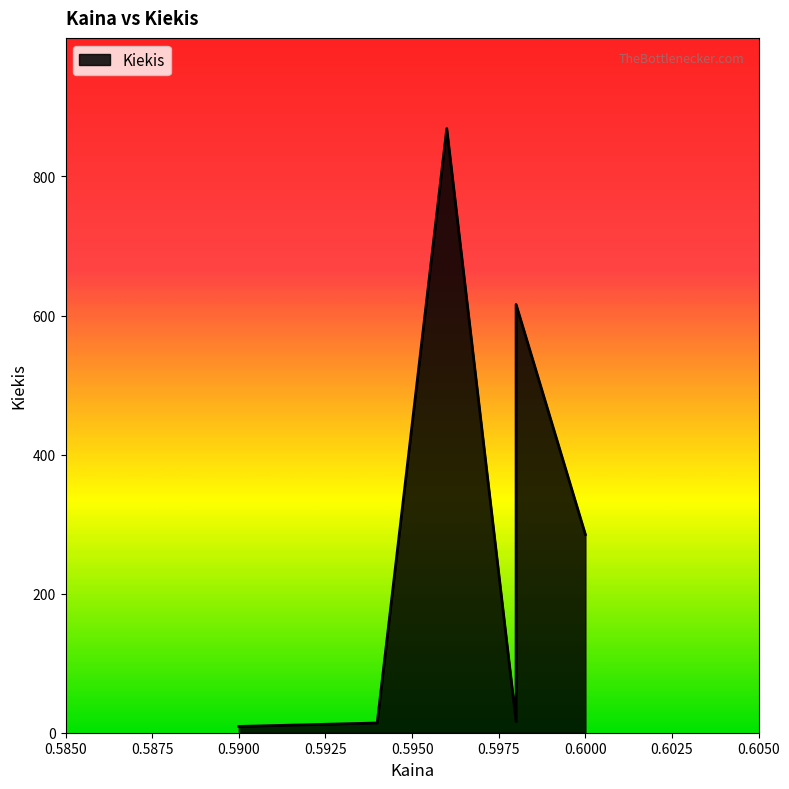

True or false: the data shows 17 at 0.594.

True